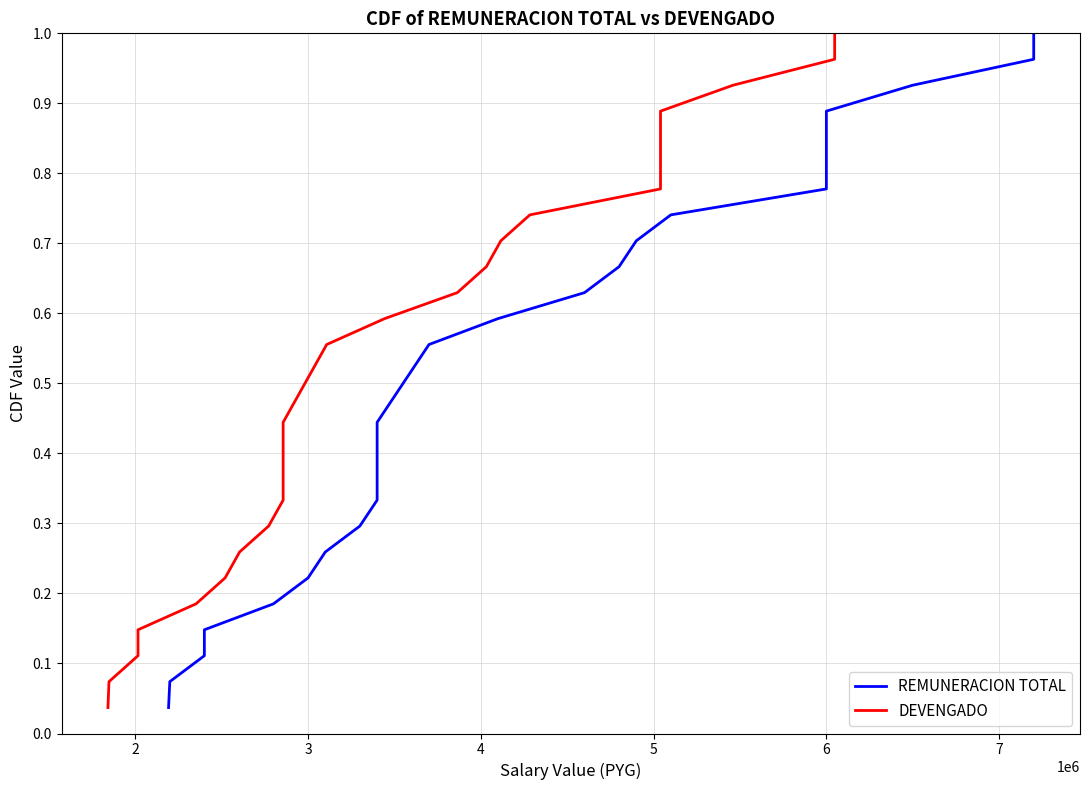

True or false: REMUNERACION TOTAL has a value of 0.0 at 1.

False